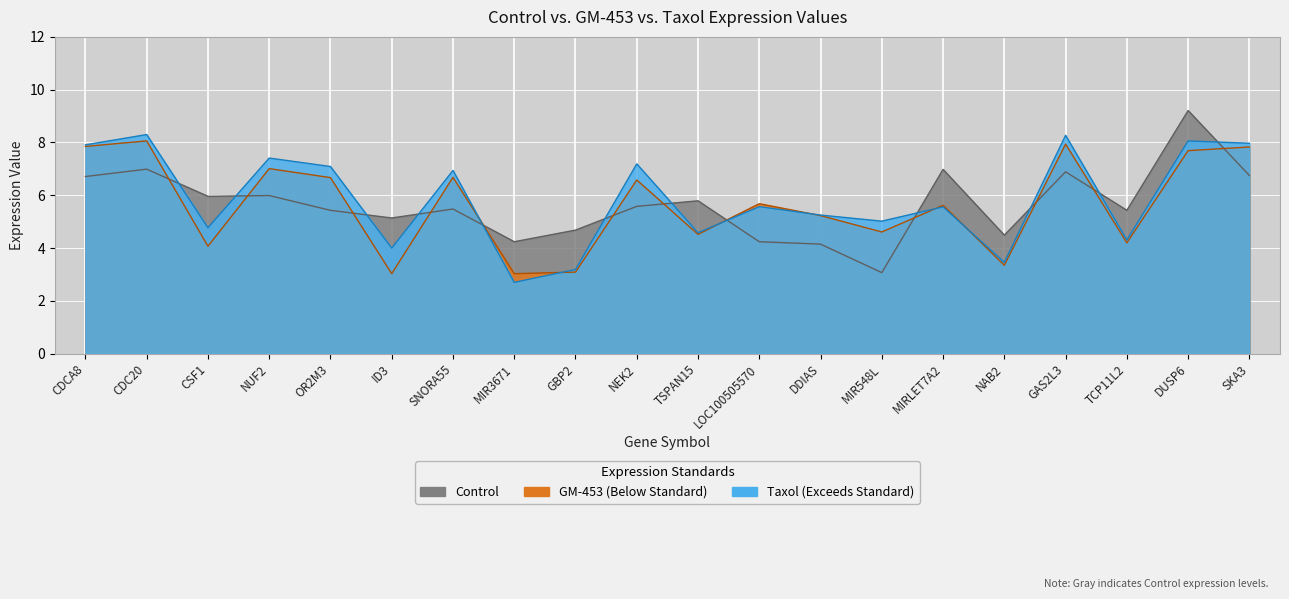

Reading left to right, what are all the values shown in this chart?

GM-453: CDCA8=7.8	CDC20=8.1	CSF1=4.1	NUF2=7.0	OR2M3=6.7	ID3=3.0	SNORA55=6.7	MIR3671=3.0	GBP2=3.1	NEK2=6.6	TSPAN15=4.5	LOC100505570=5.7	DDIAS=5.2	MIR548L=4.6	MIRLET7A2=5.6	NAB2=3.4	GAS2L3=7.9	TCP11L2=4.2	DUSP6=7.7	SKA3=7.8
Taxol: CDCA8=7.9	CDC20=8.3	CSF1=4.8	NUF2=7.4	OR2M3=7.1	ID3=4.0	SNORA55=6.9	MIR3671=2.7	GBP2=3.2	NEK2=7.2	TSPAN15=4.6	LOC100505570=5.6	DDIAS=5.2	MIR548L=5.0	MIRLET7A2=5.6	NAB2=3.5	GAS2L3=8.3	TCP11L2=4.3	DUSP6=8.1	SKA3=8.0
Control: CDCA8=6.7	CDC20=7.0	CSF1=6.0	NUF2=6.0	OR2M3=5.4	ID3=5.1	SNORA55=5.5	MIR3671=4.2	GBP2=4.7	NEK2=5.6	TSPAN15=5.8	LOC100505570=4.2	DDIAS=4.2	MIR548L=3.1	MIRLET7A2=7.0	NAB2=4.5	GAS2L3=6.9	TCP11L2=5.4	DUSP6=9.2	SKA3=6.8